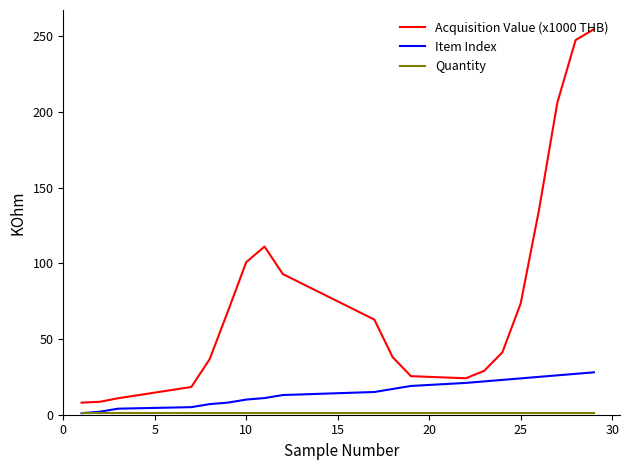

Is this an area chart (filled region under the line)?

No